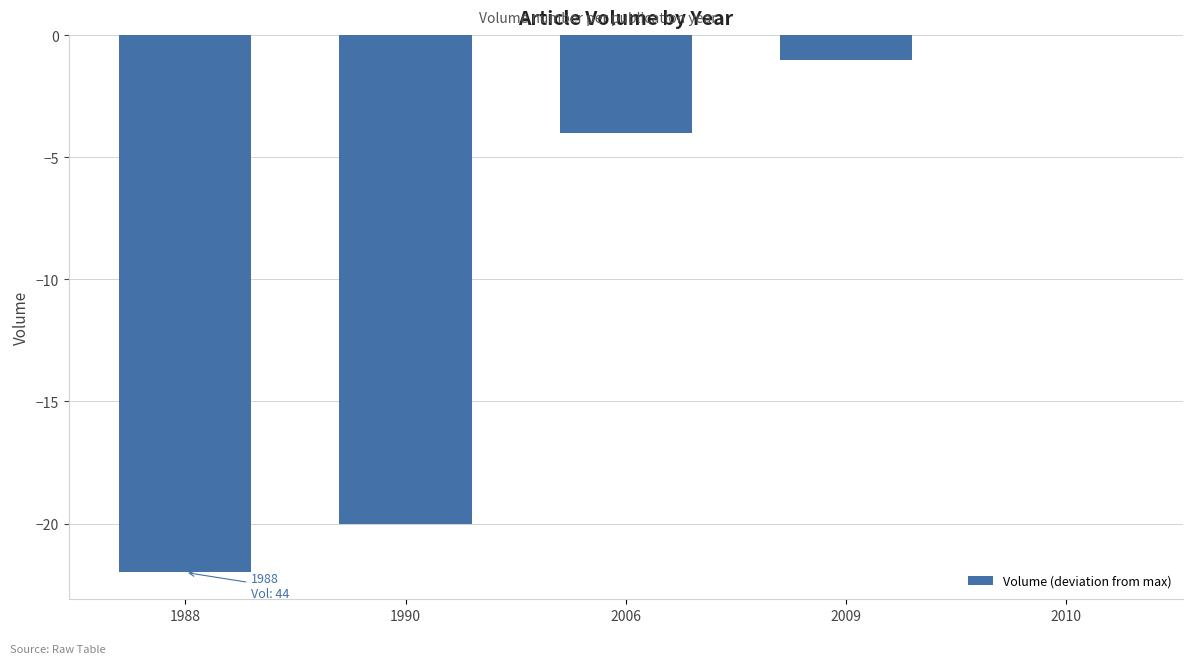

At which label is the value closest to -11?

2006